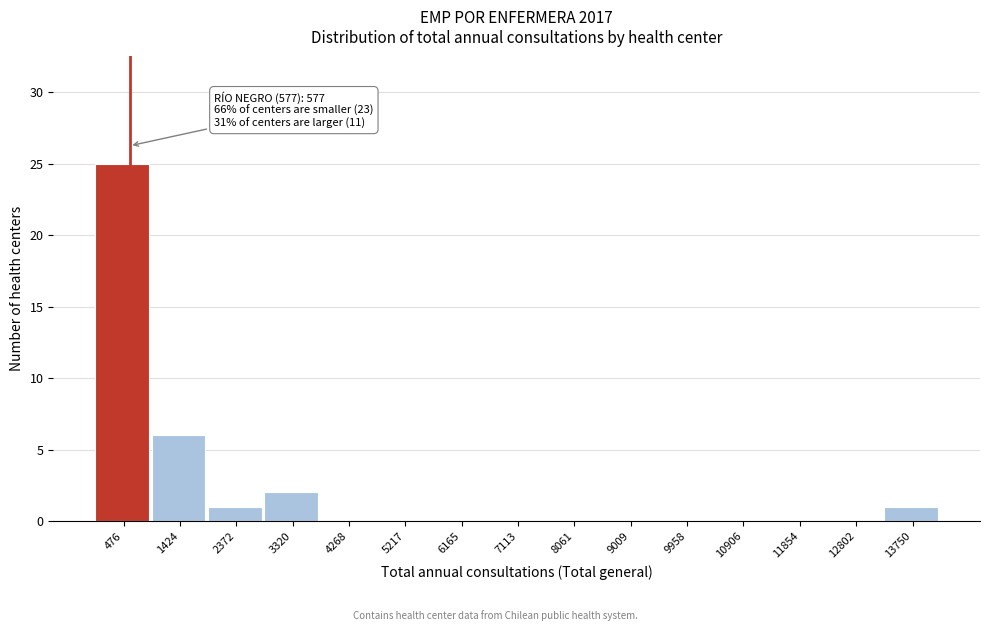

Over which range of the x-axis is the bar tallest?

0 to 1000